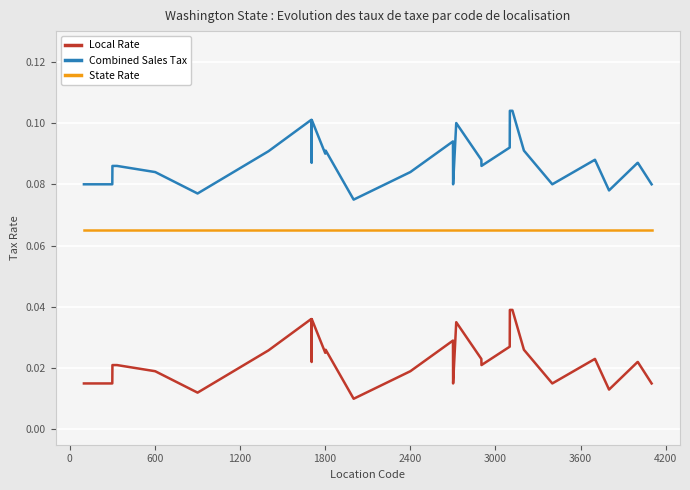

Which series has the largest total across all categories?

Combined Sales Tax